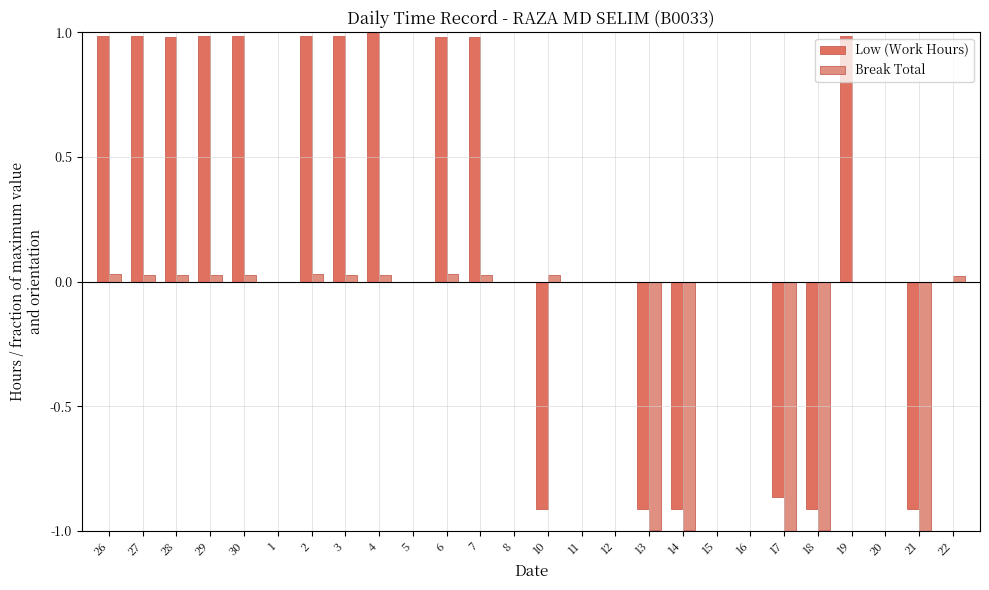

How many groups of bars are there?

26